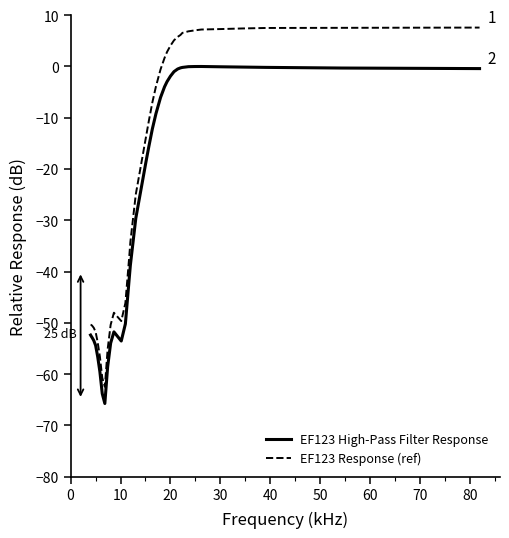

True or false: EF123 High-Pass Filter Response and EF123 Response (ref) cross at least once.

False